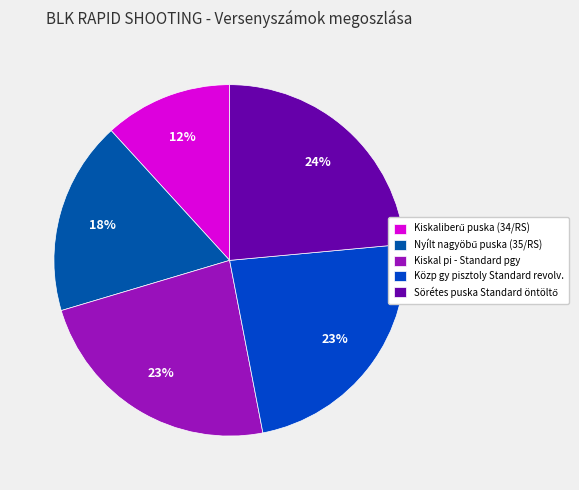

To the nearest percent, what is the average slice percentage?

20%